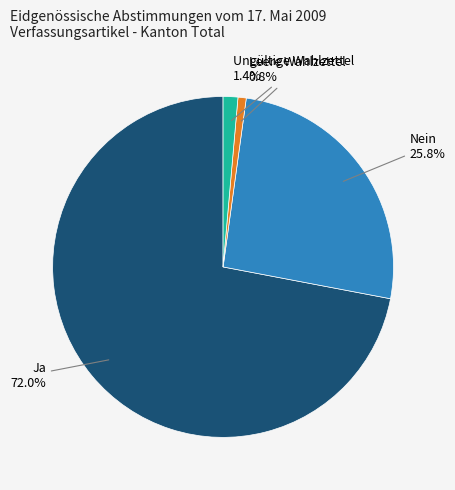

Is there any slice that represents more than half of the pie?

Yes